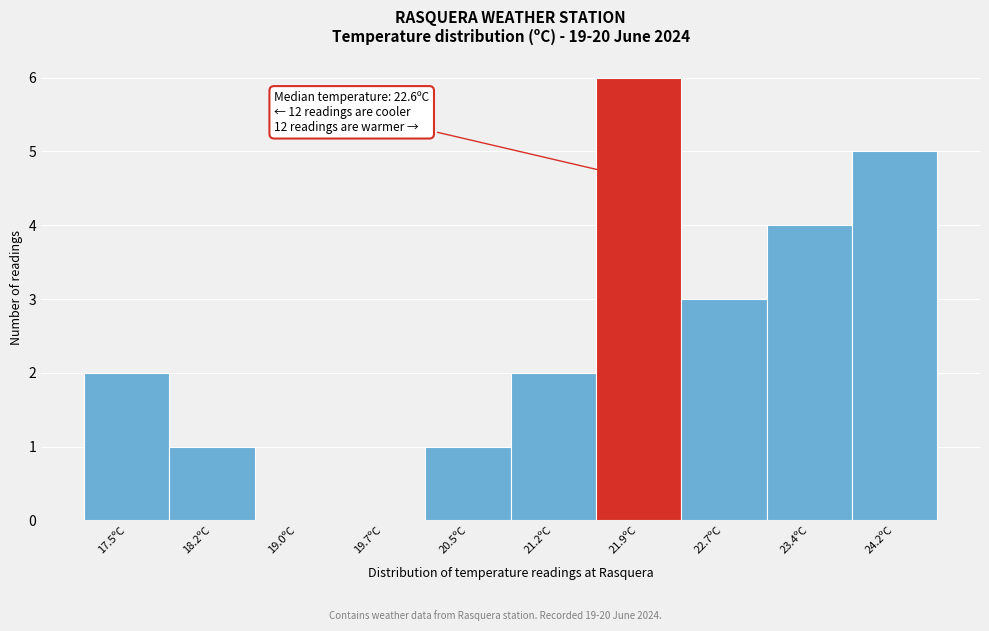

Reading left to right, what are all the values shown in this chart?

17.5ºC=2	18.2ºC=1	19.0ºC=0	19.7ºC=0	20.5ºC=1	21.2ºC=2	21.9ºC=6	22.7ºC=3	23.4ºC=4	24.2ºC=5